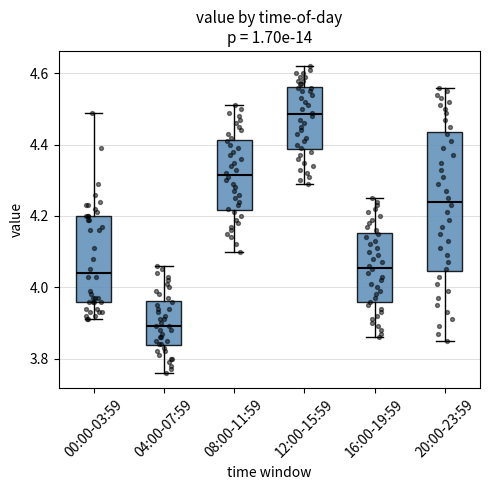

Reading left to right, read every box against the y-axis: the position of its median line, the range the box covers, and the ends of its whiskers. The values are not printed on the chart, so give them approximately, as read against the axis.

00:00-03:59: median 4.04, box 3.96 to 4.20, whiskers 3.92 to 4.50
04:00-07:59: median 3.90, box 3.84 to 3.96, whiskers 3.76 to 4.06
08:00-11:59: median 4.32, box 4.22 to 4.42, whiskers 4.10 to 4.52
12:00-15:59: median 4.48, box 4.38 to 4.56, whiskers 4.30 to 4.62
16:00-19:59: median 4.06, box 3.96 to 4.16, whiskers 3.86 to 4.26
20:00-23:59: median 4.24, box 4.04 to 4.44, whiskers 3.86 to 4.56